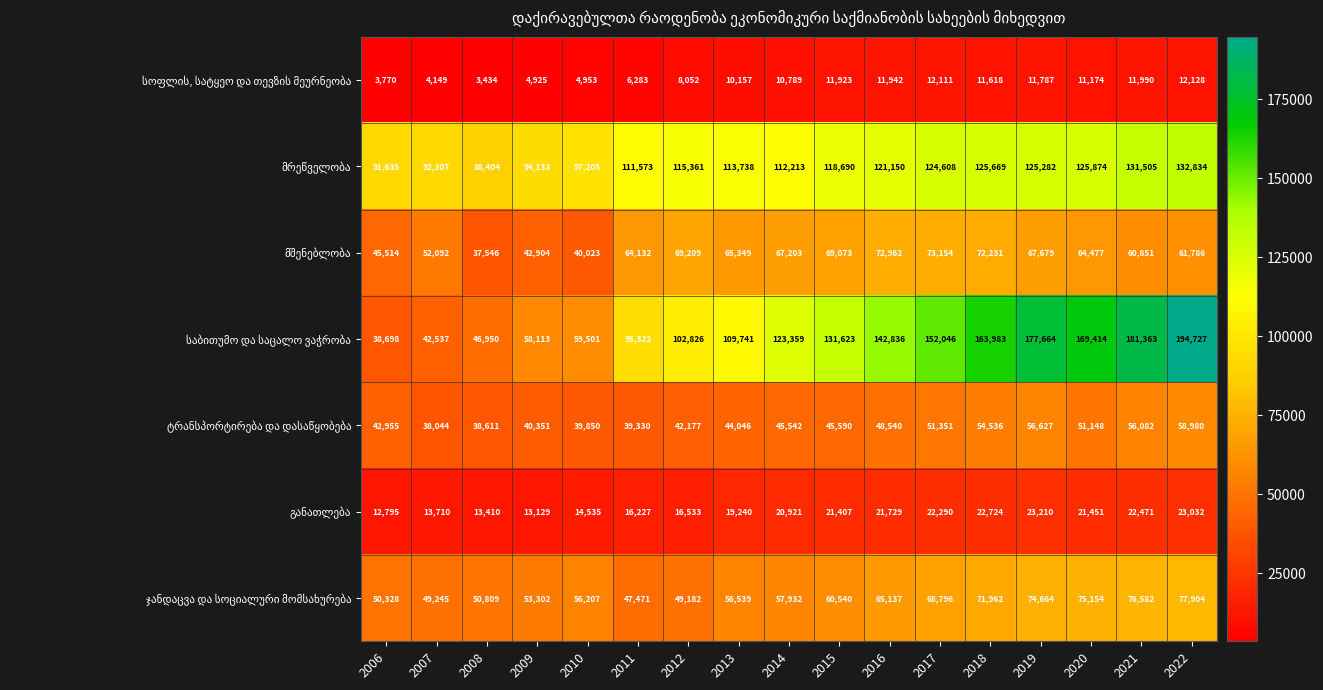

What is the smallest value displayed?

3434